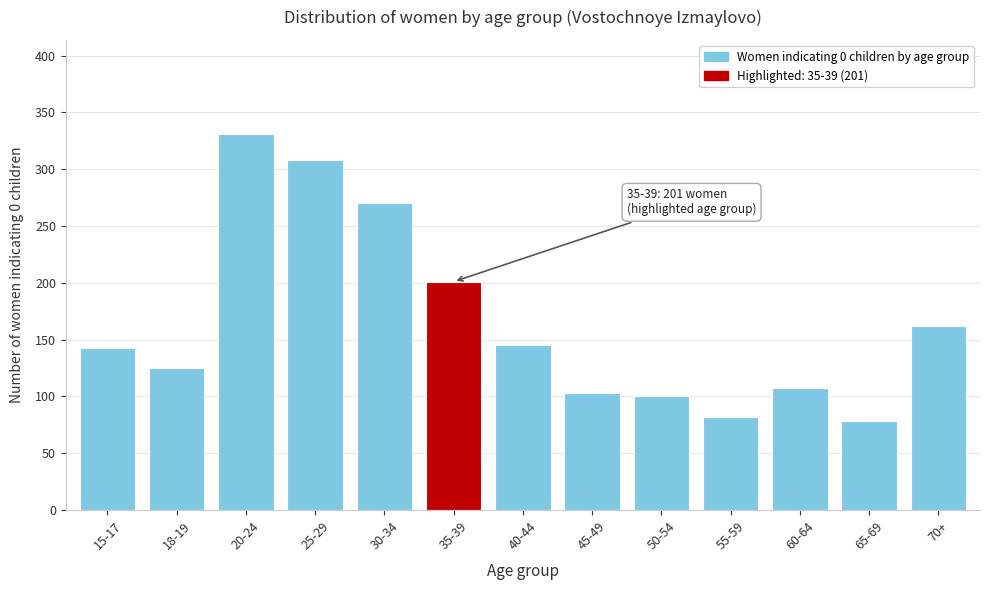

Reading left to right, list all the values displayed in this chart.

15-17=143	18-19=125	20-24=331	25-29=308	30-34=270	35-39=201	40-44=145	45-49=103	50-54=100	55-59=82	60-64=107	65-69=78	70+=162